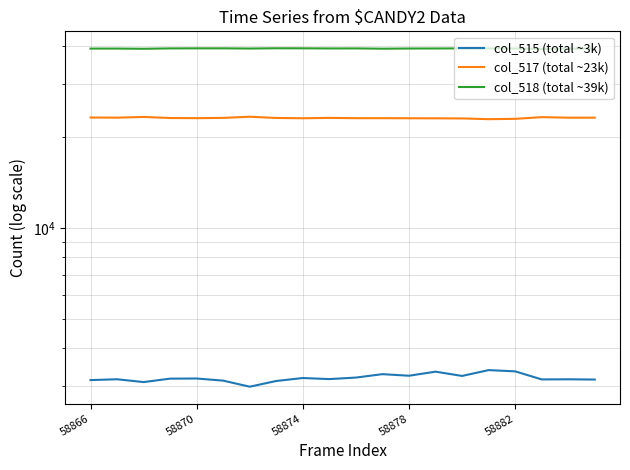

In col_517 (total ~23k), how many points are lower than both neighbors (excluding endpoints)?

6